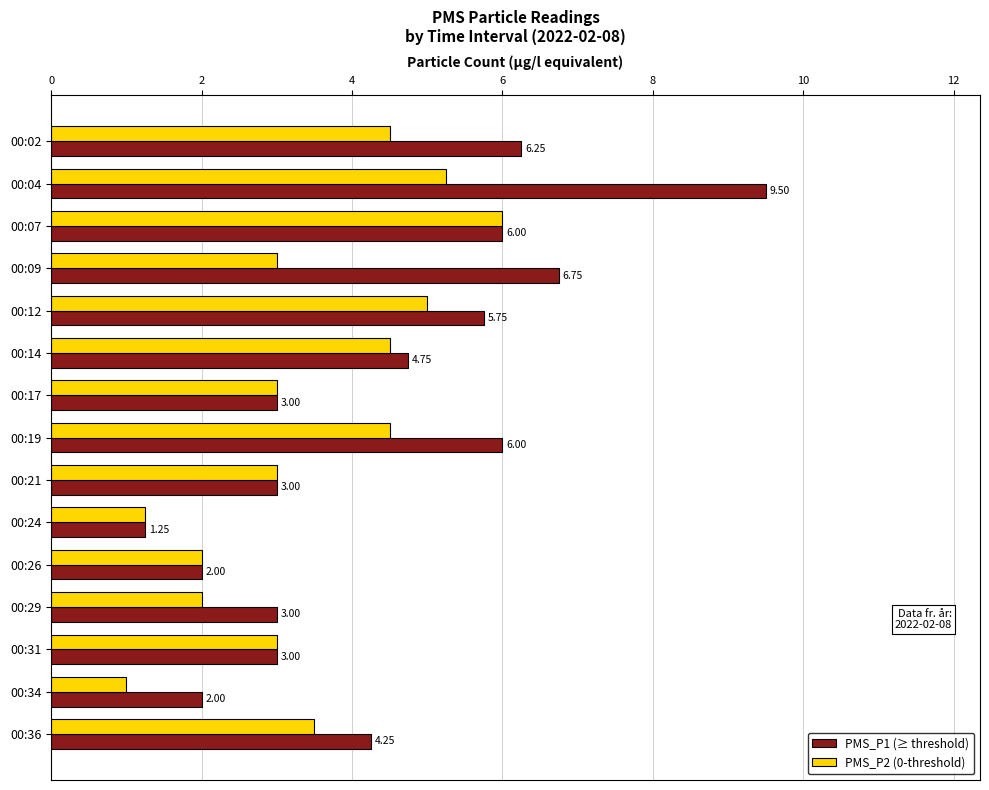

What is the total value across all series at 00:26?

4.0